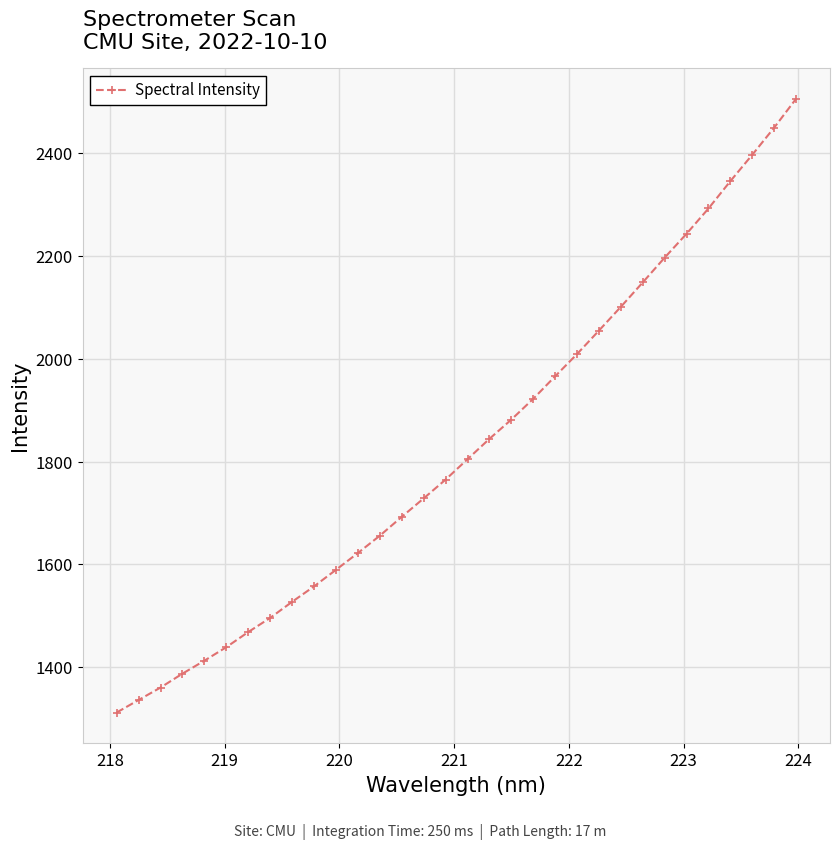

What is the average value?

1828.5